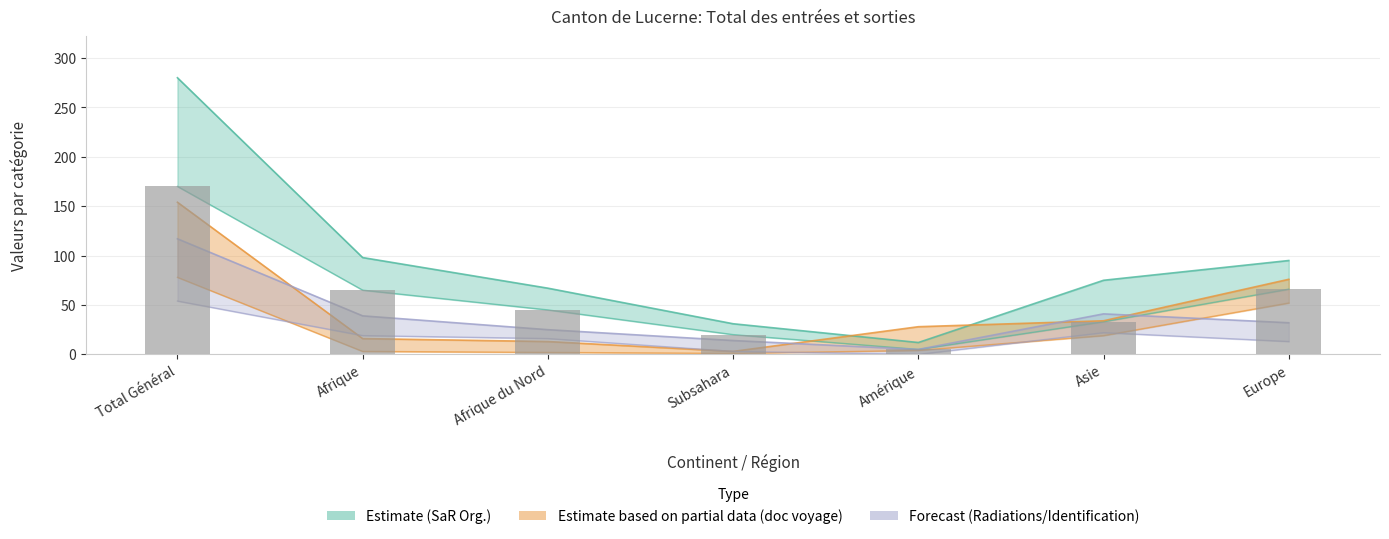

Does the chart contain any negative values?

No